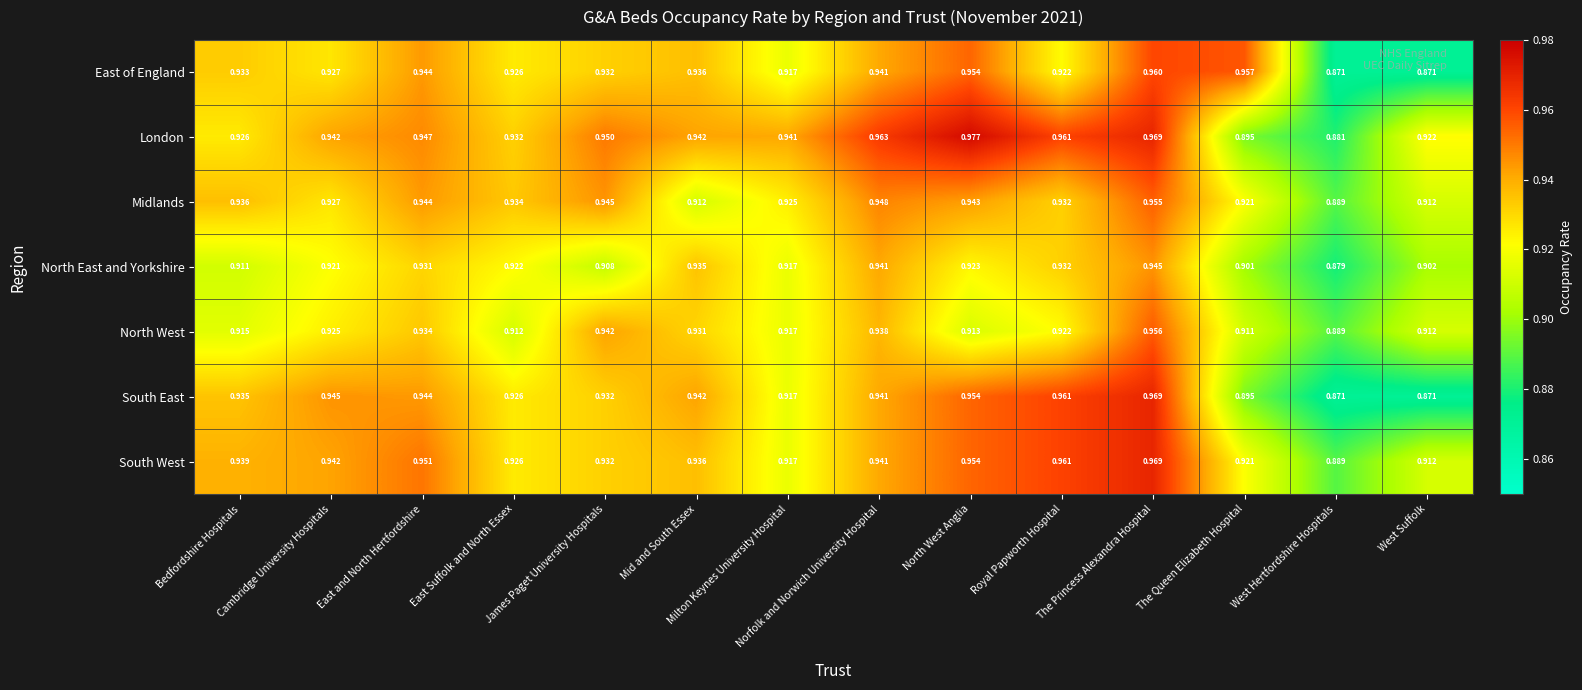

At which label does North East and Yorkshire reach its minimum?

West Hertfordshire Hospitals